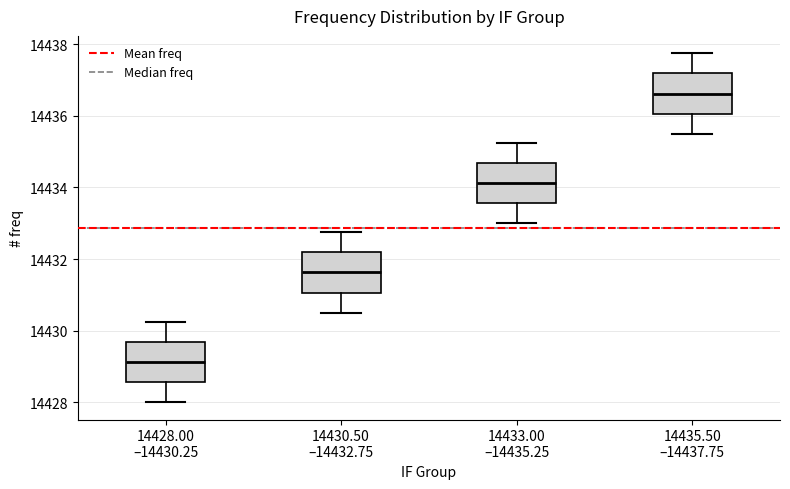

Which box's median line is the highest?

14435.50 –14437.75